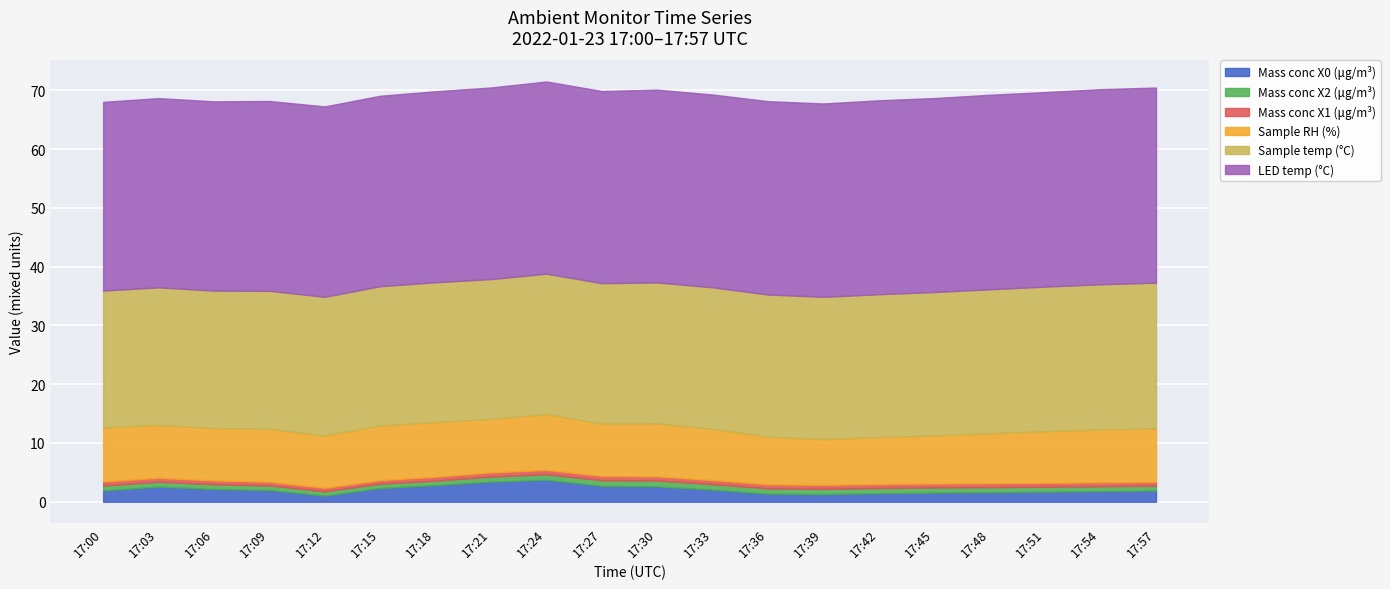

What is the difference between the maximum and minimum values in the Mass conc X1 (μg/m³) series?

0.1